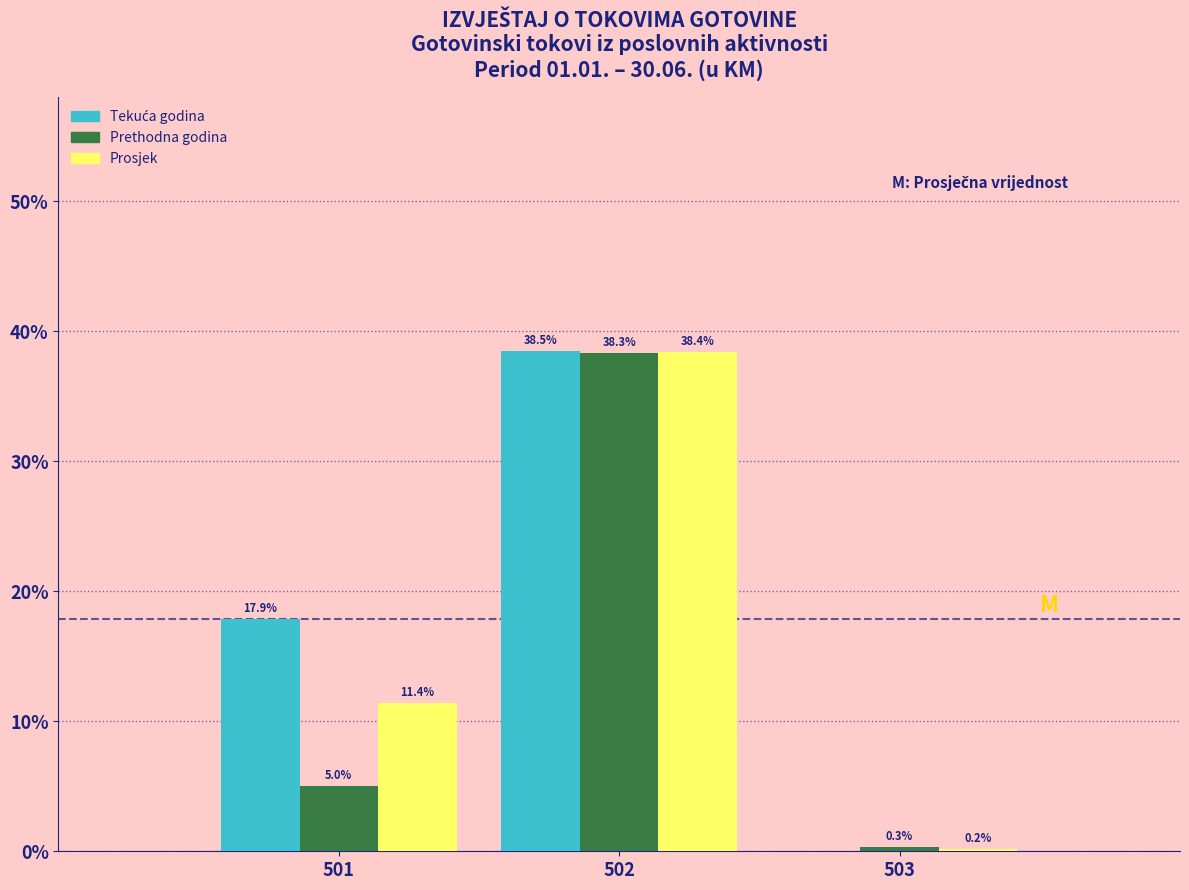

The Prethodna godina series shows 11.8 at 502. True or false?

False